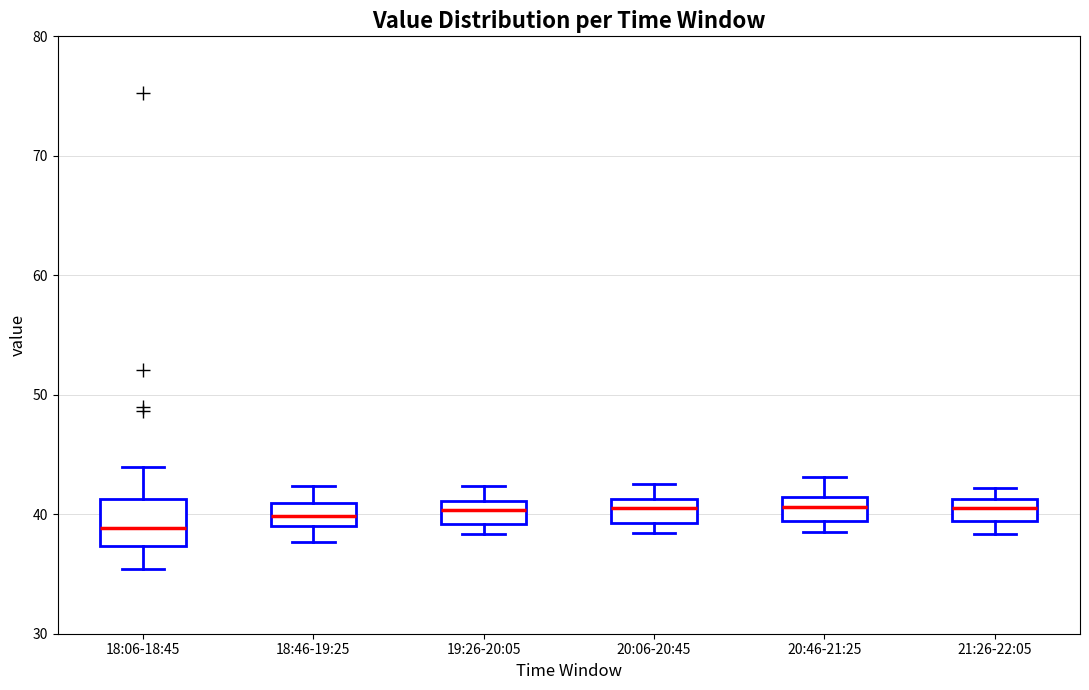

Comparing the boxes themselves (not the whiskers), which one is the tallest?

18:06-18:45